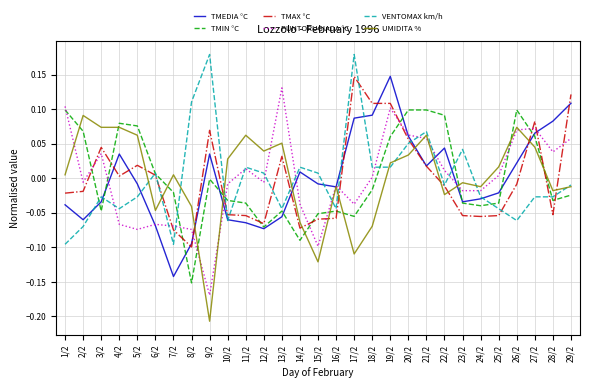

At which category is the sum across all series the highest?

19/2